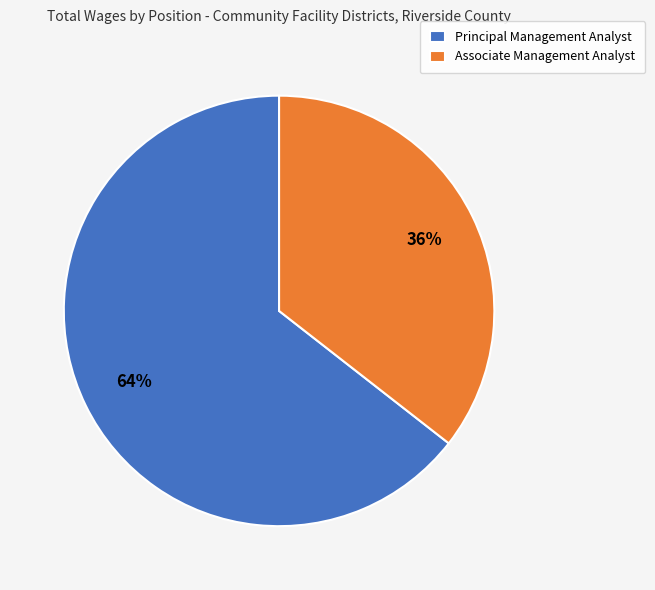

Is the sum of Principal Management Analyst and Associate Management Analyst greater than half?

Yes